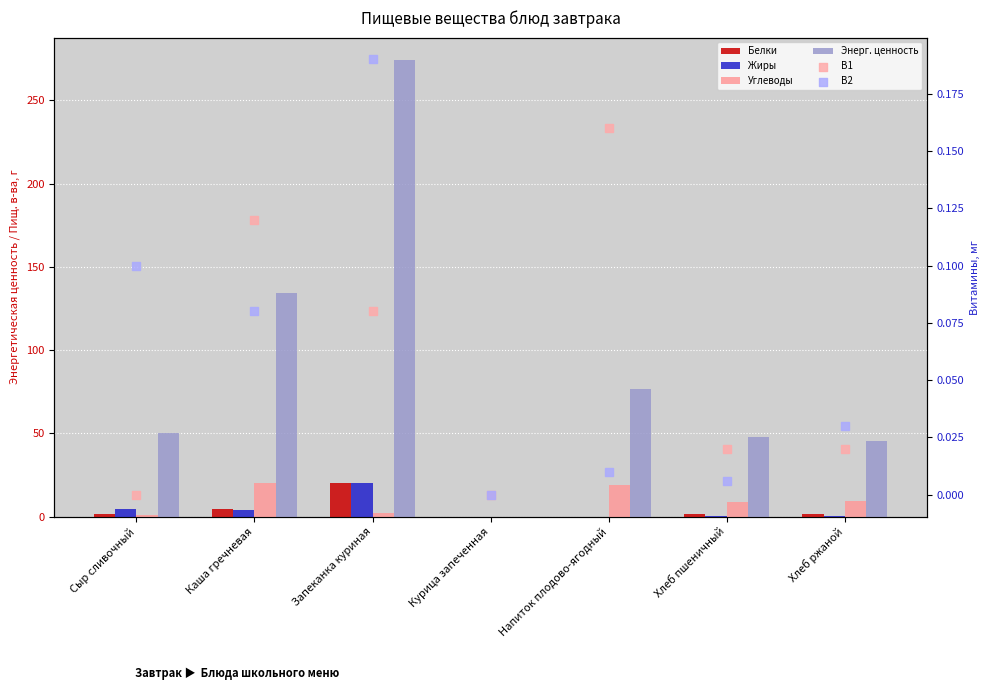

At how many categories does at least one series exceed 215?

1